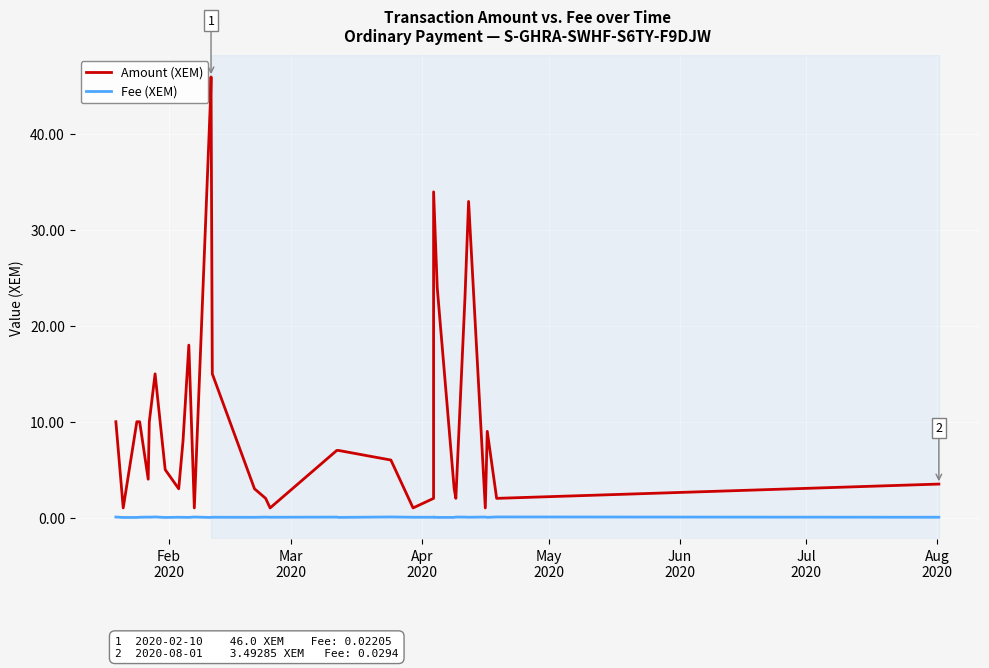

Which series has the widest spread of values?

Amount (XEM)